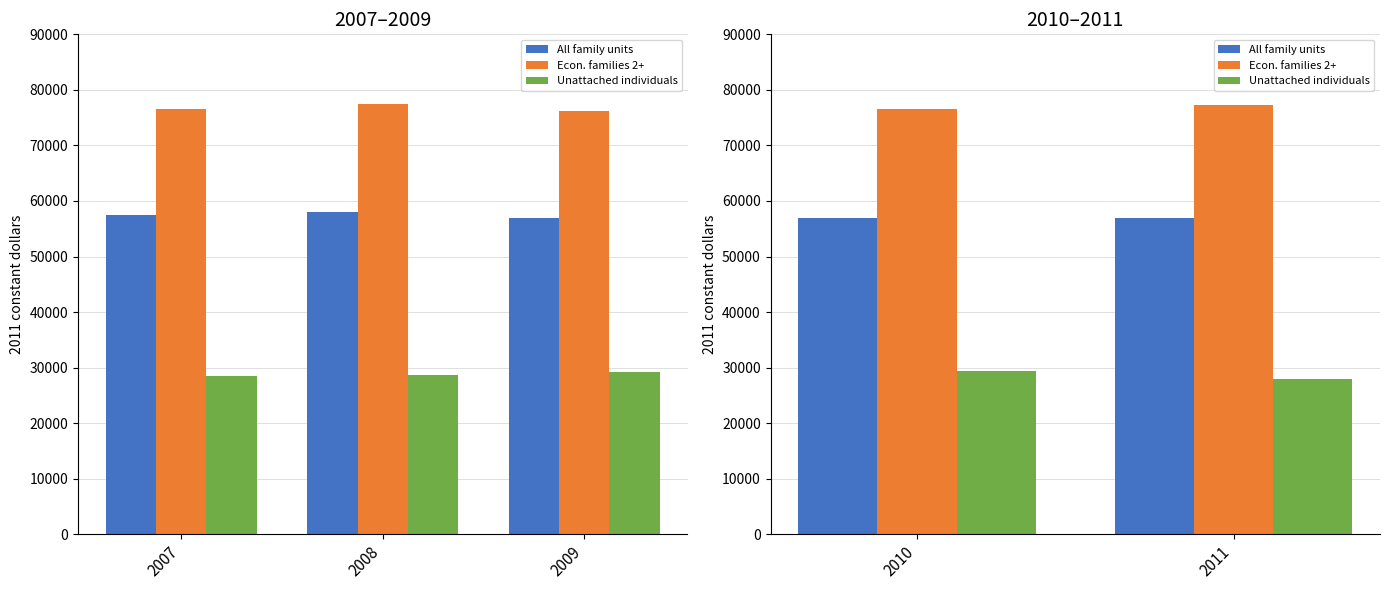

List the series in order of their overall mean, highest first.

Economic families, two persons or more, All family units, Unattached individuals